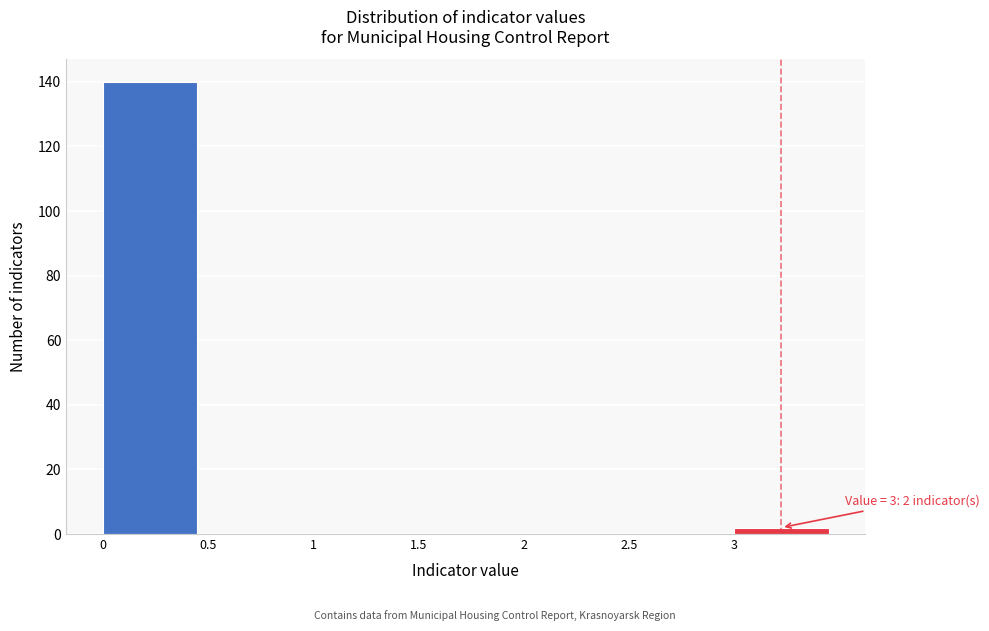

Which range on the x-axis has the tallest bar?

0.0 to 0.5